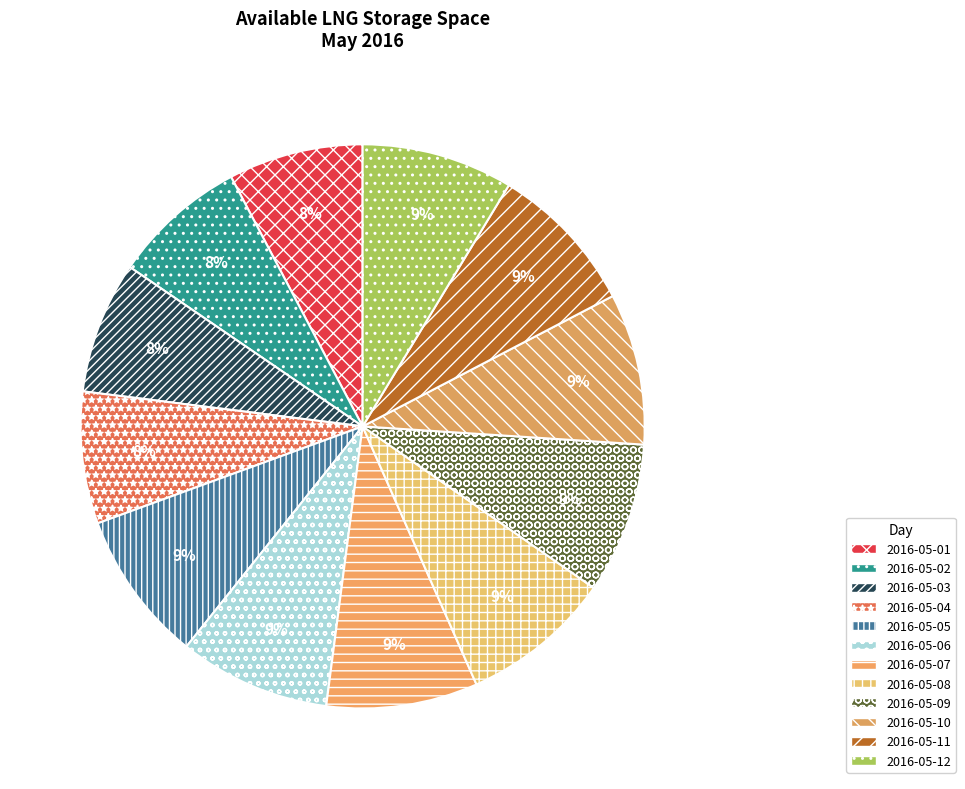

How many slices are in this pie chart?

12